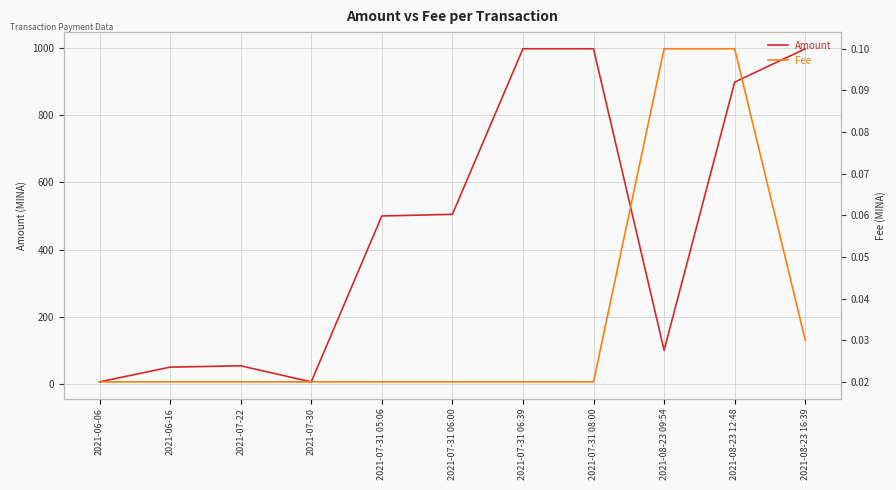

Rank the series by their average value, from lowest to highest.

Fee, Amount